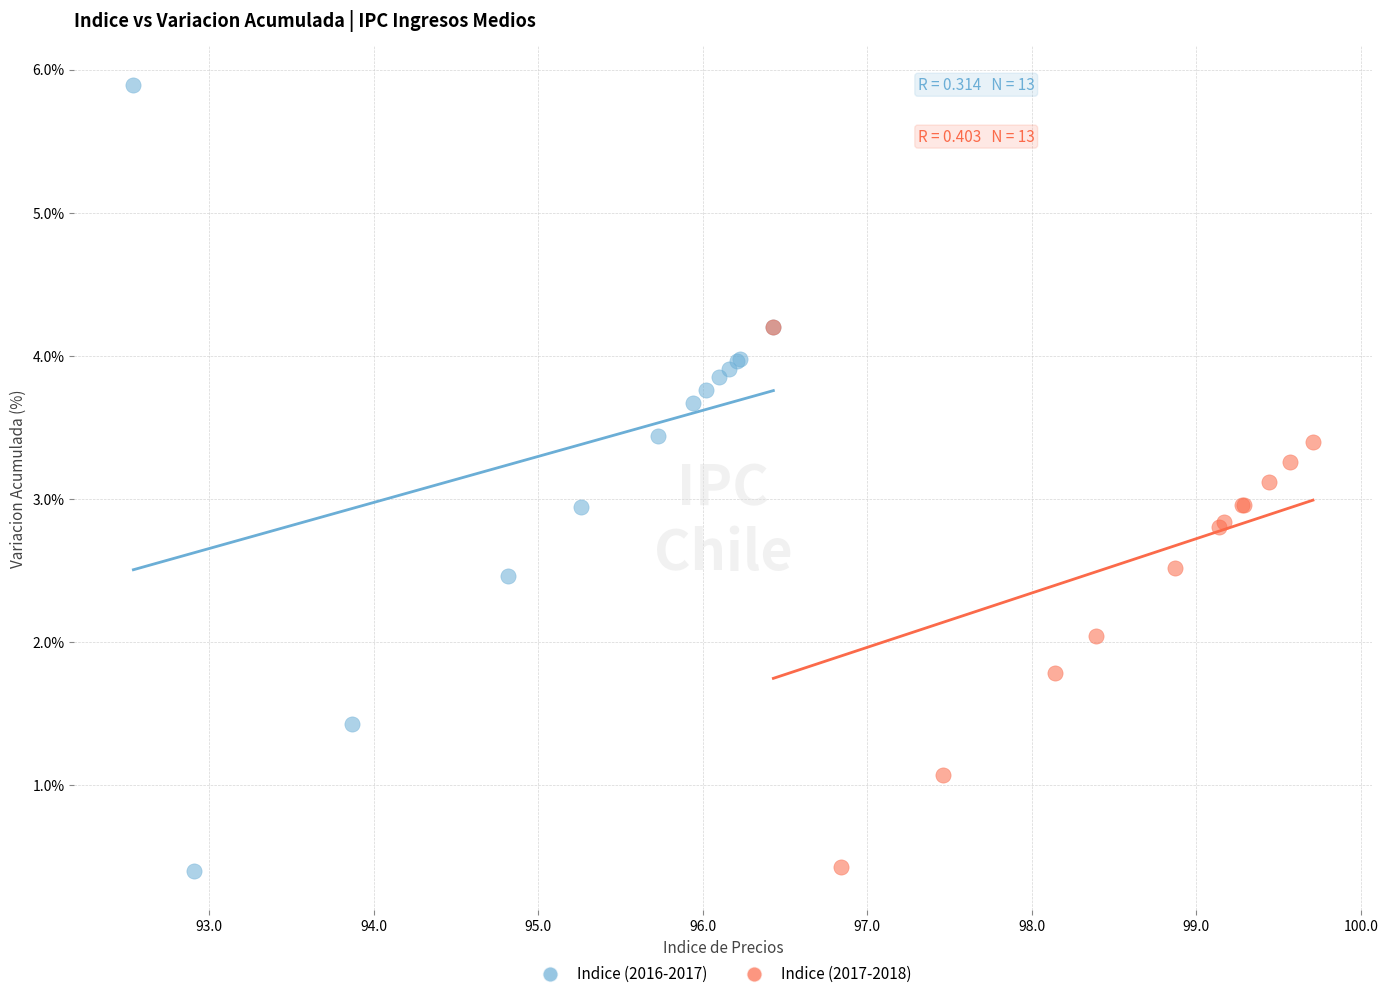

Which series contains the highest Y value?

Indice (2016-2017)